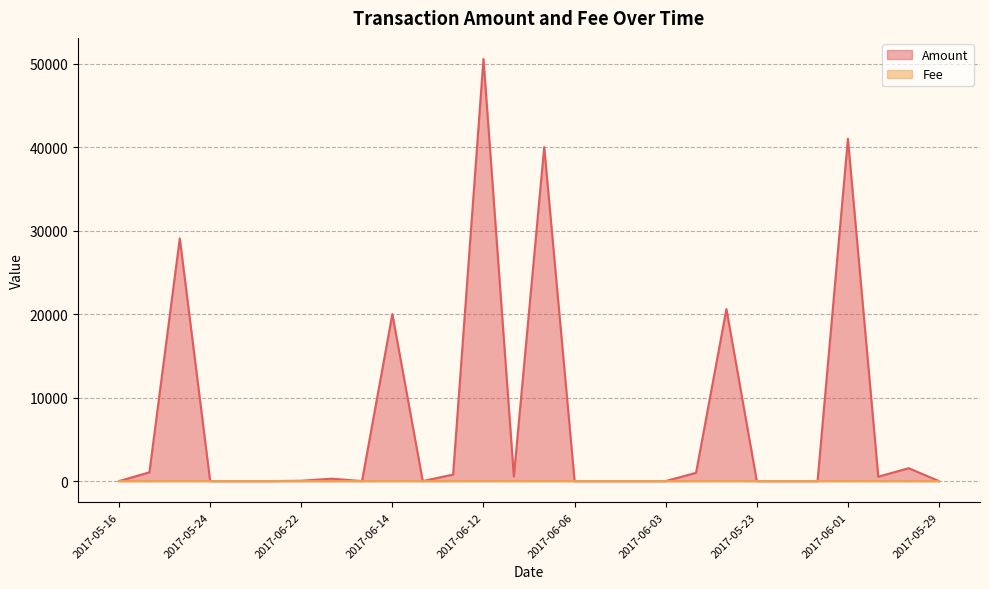

The Amount series shows 33703.3 at 2017-05-23. True or false?

False